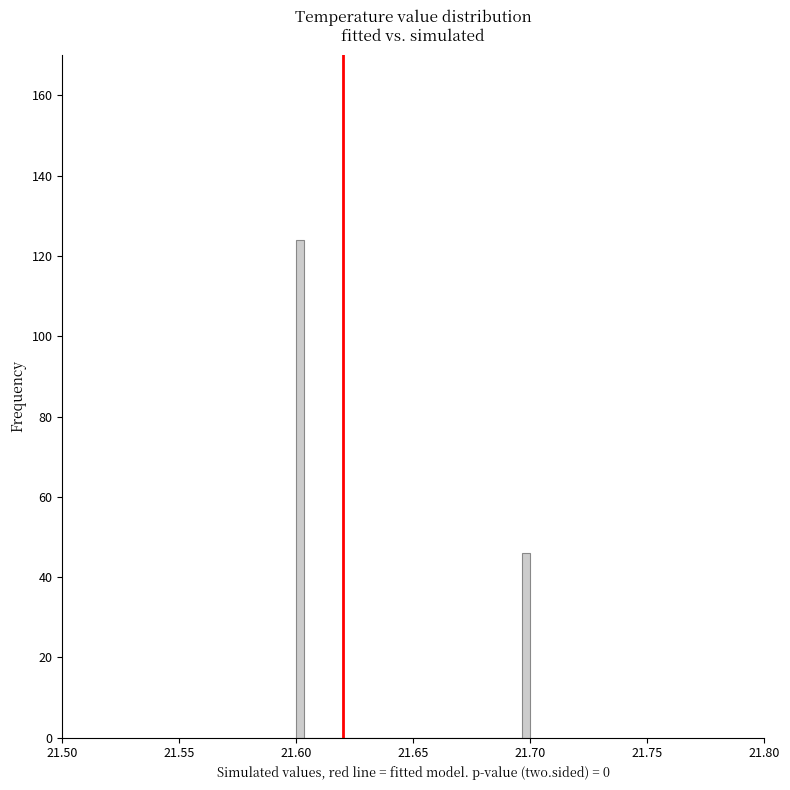

Around what value on the x-axis is the tallest bar? Give the approximate position of its centre, as read against the axis.

21.600